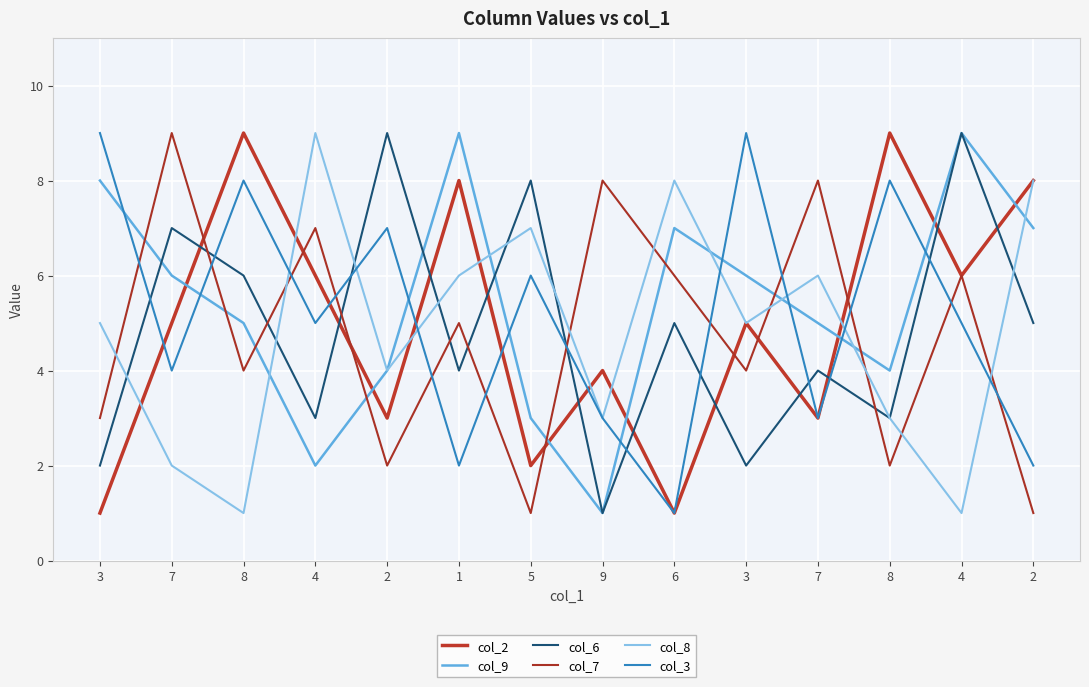

How many lines are shown in the chart?

6